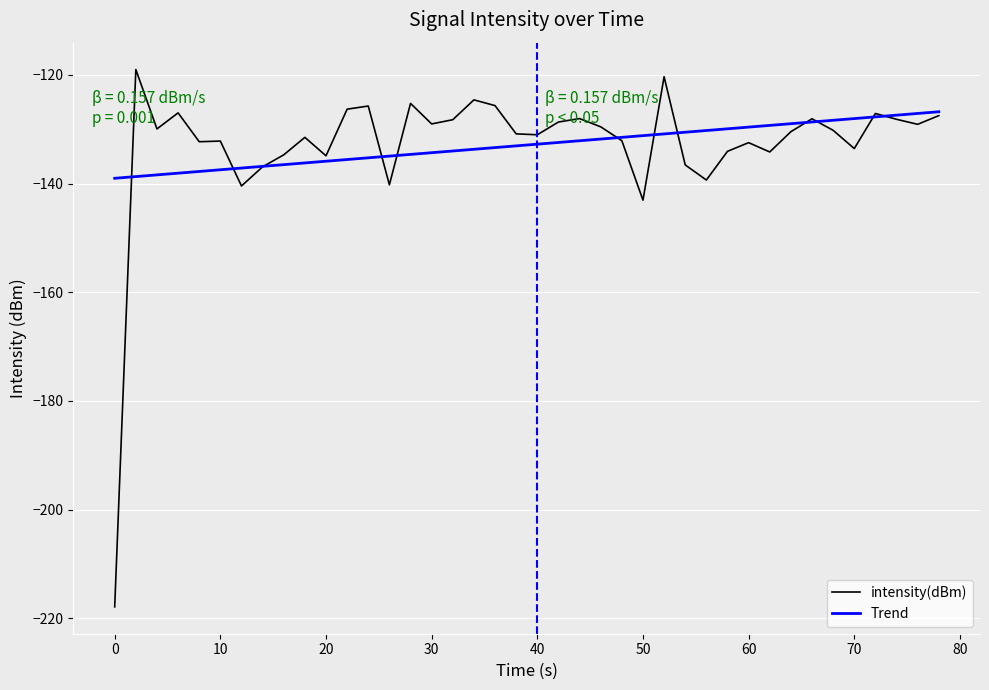

How many series are shown in this chart?

2